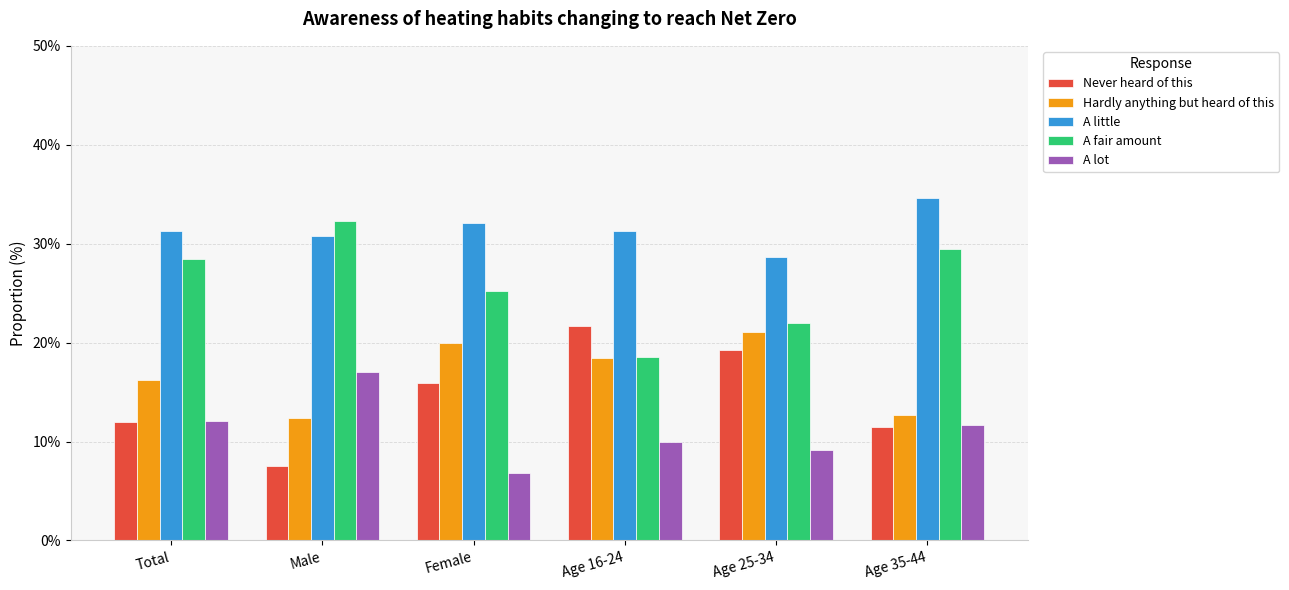

What are all the series names shown in the legend?

Never heard of this, Hardly anything but heard of this, A little, A fair amount, A lot